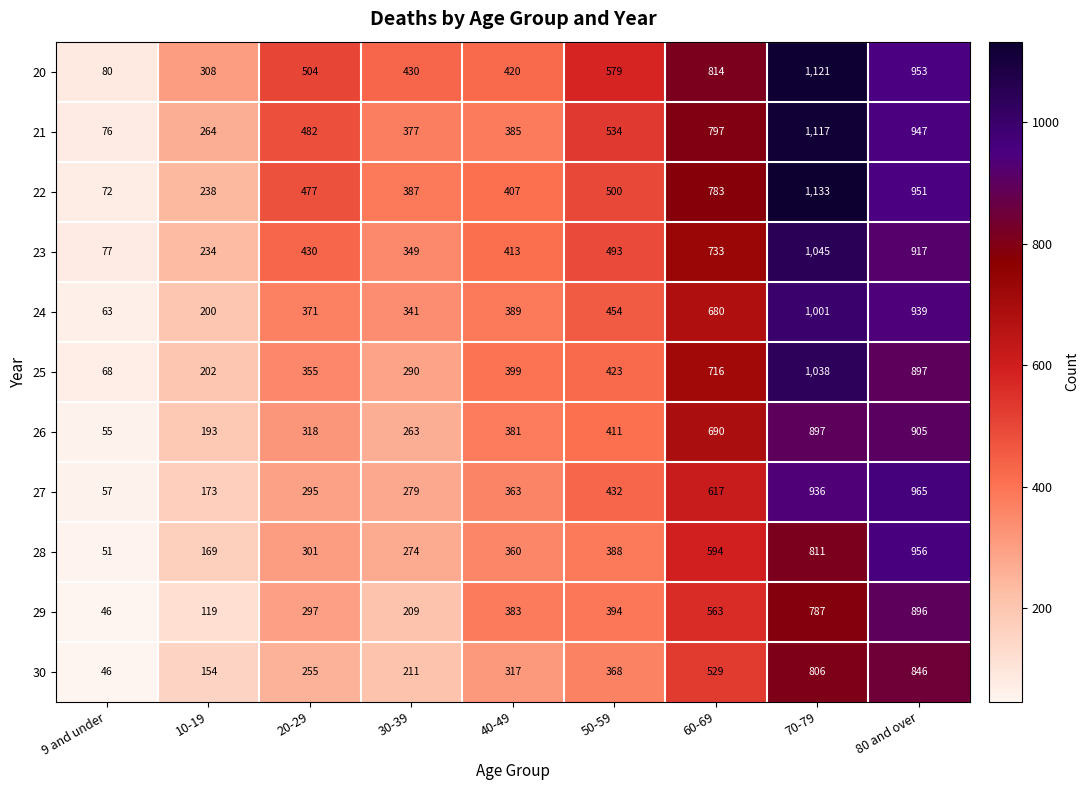

True or false: 27 has a value of 517 at 70-79.

False